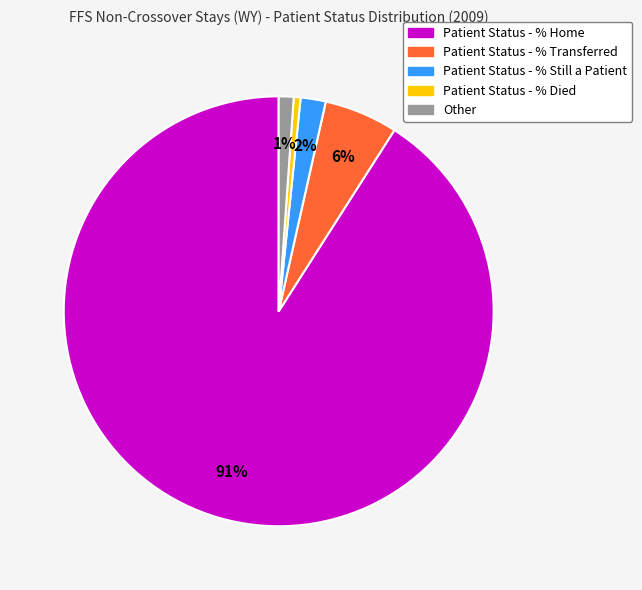

The Patient Status - % Transferred slice represents 15% of the pie. True or false?

False